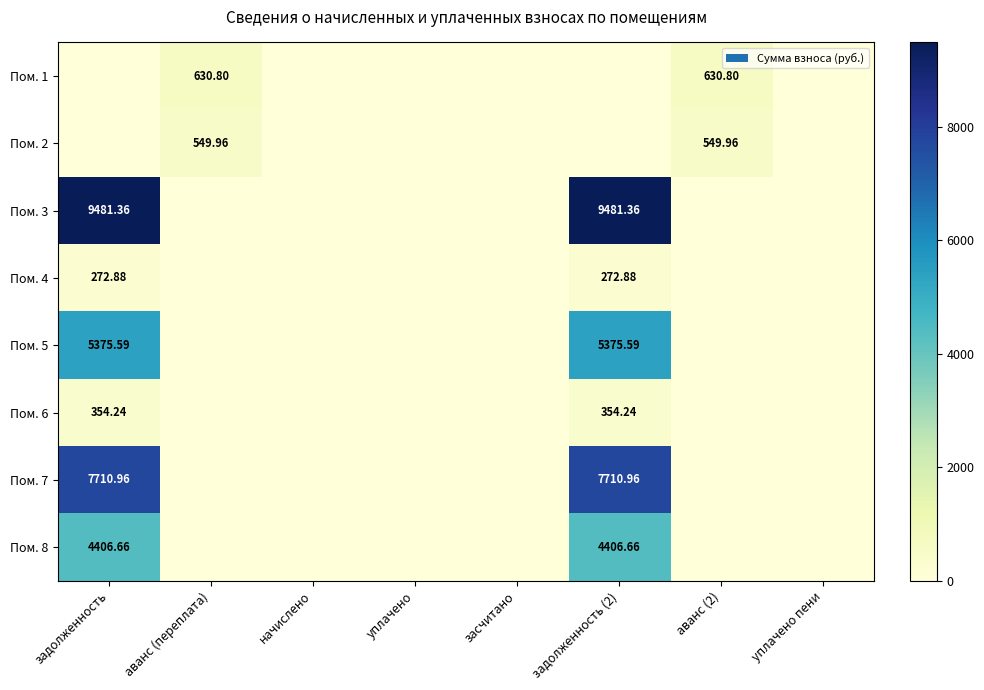

What is the difference between the Пом. 6 values at начислено and задолженность?

354.2